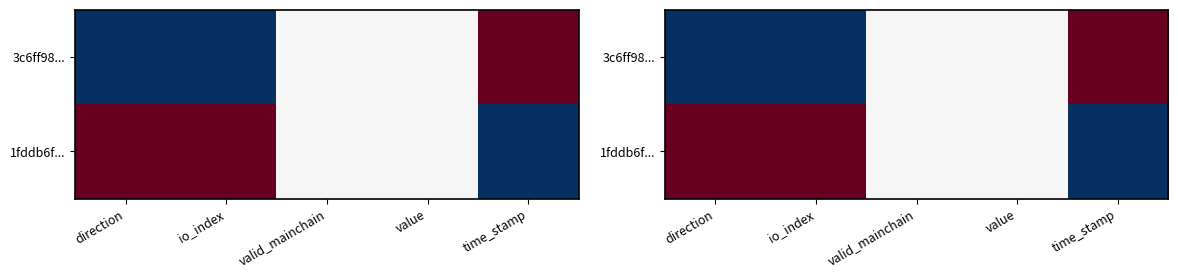

Between io_index and value, which series saw the biggest shift?

3c6ff98...